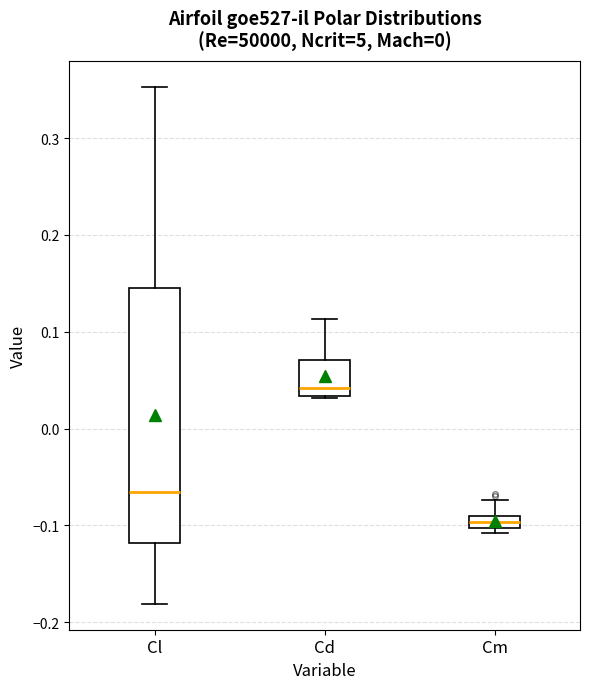

Which box's median line is the highest?

Cd